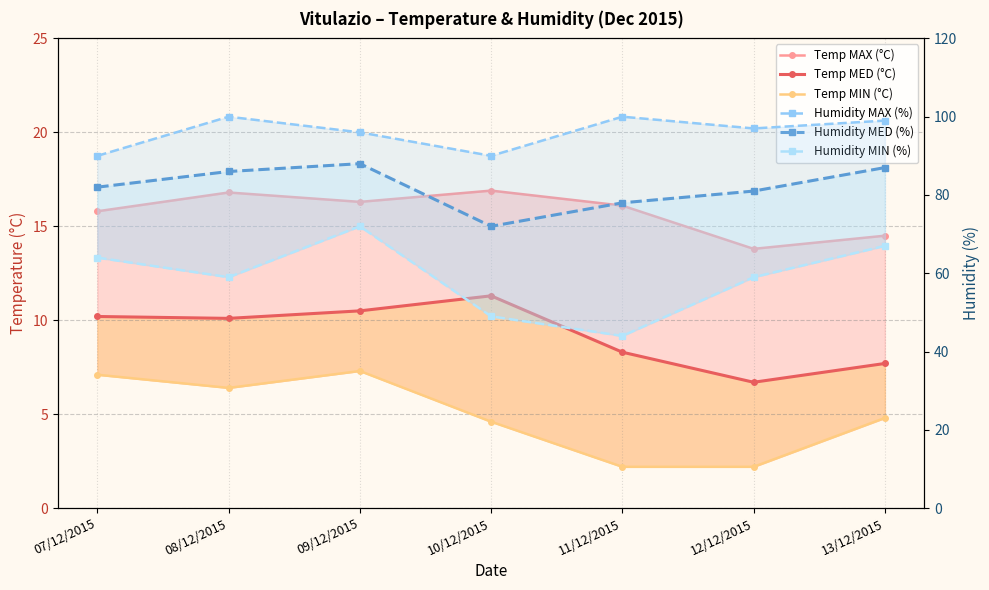

What position from the right is 08/12/2015?

6